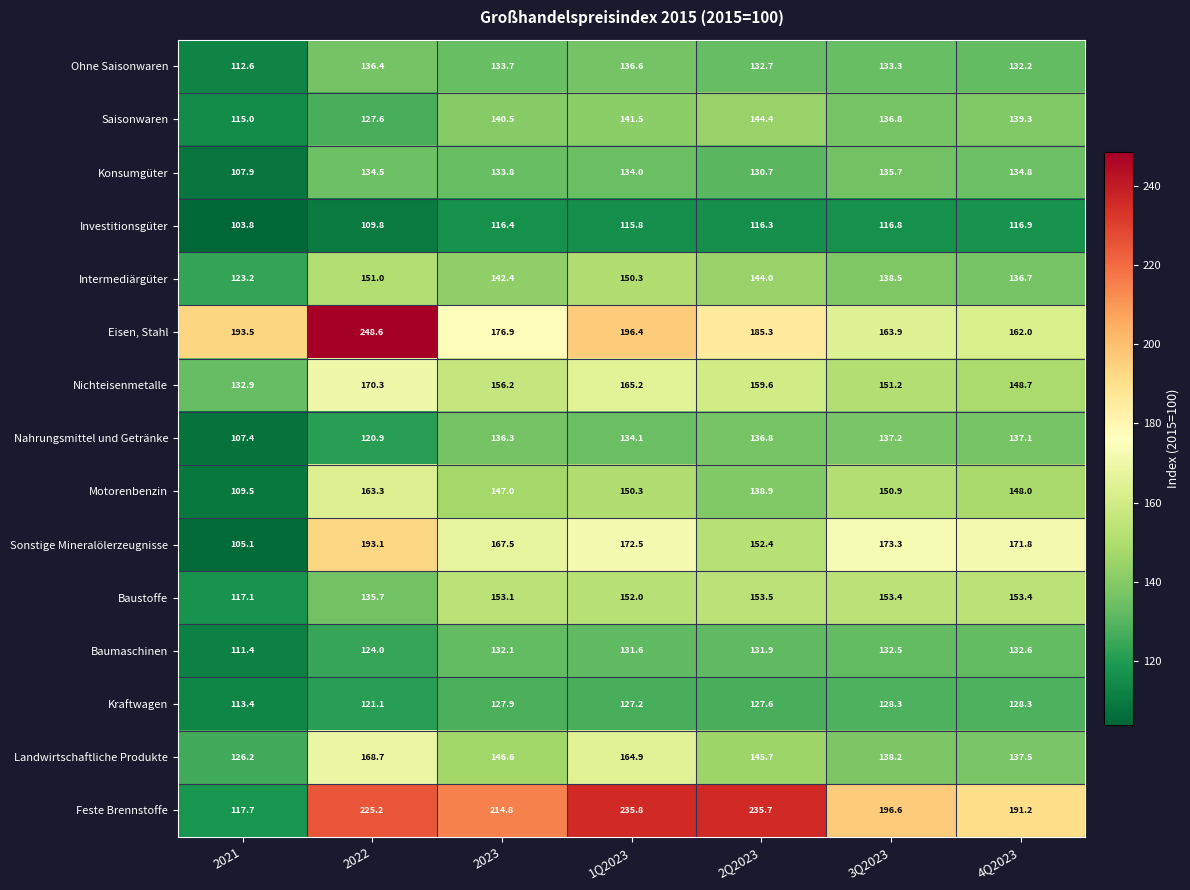

What is the difference between the maximum and second lowest values in the Saisonwaren series?

16.8